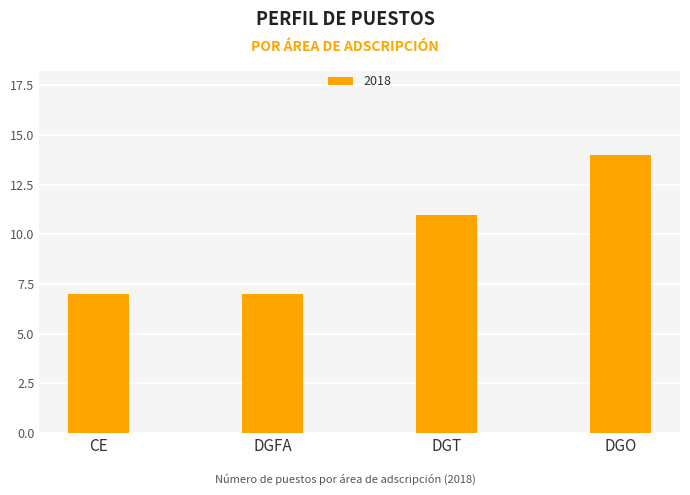

What is the average value?

10